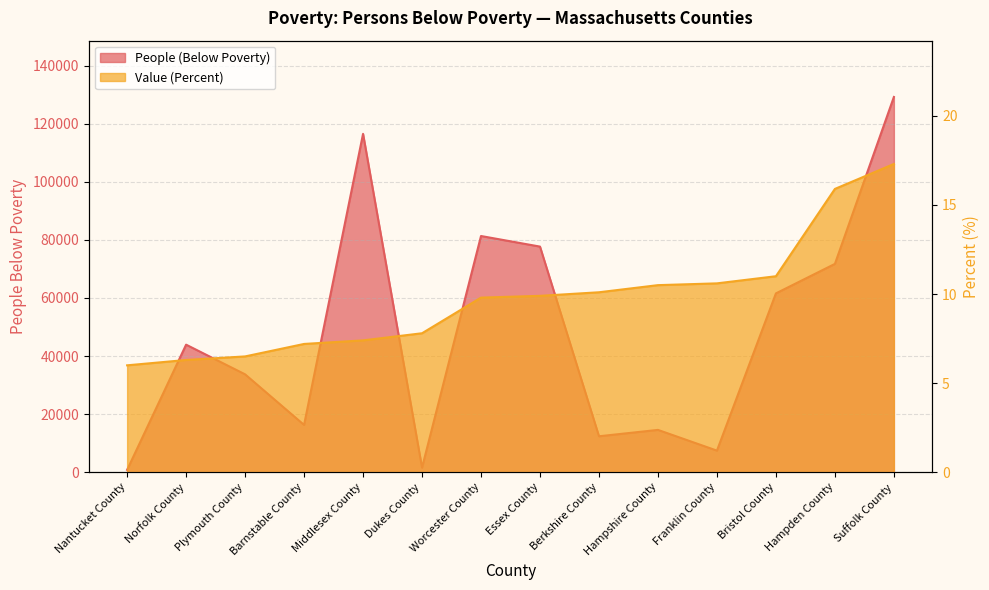

At which category does the chart reach its minimum across all series?

Nantucket County